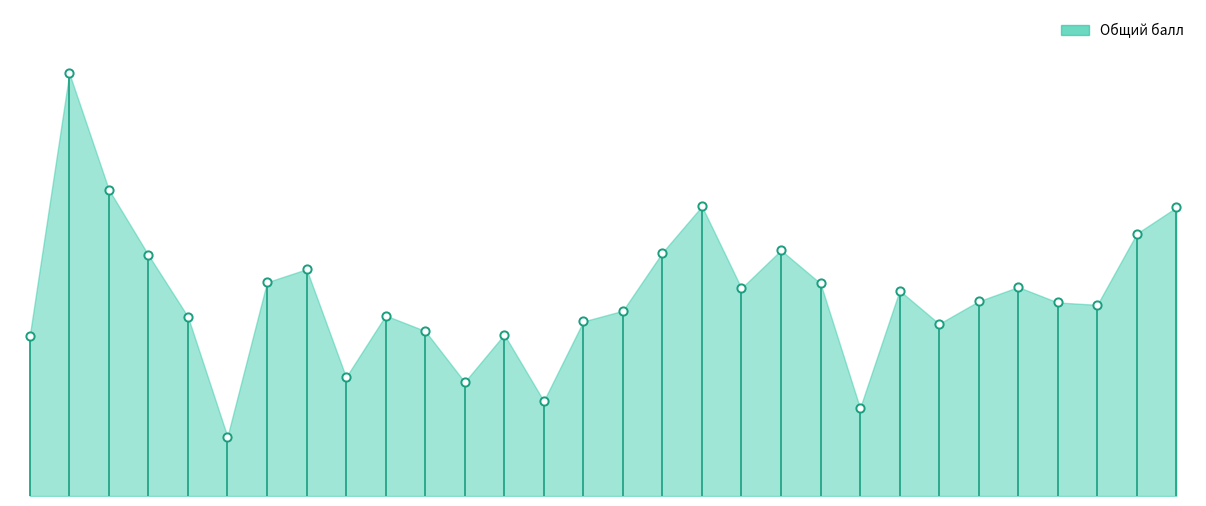

Between Елизарьев and Попова, which is larger?

Елизарьев